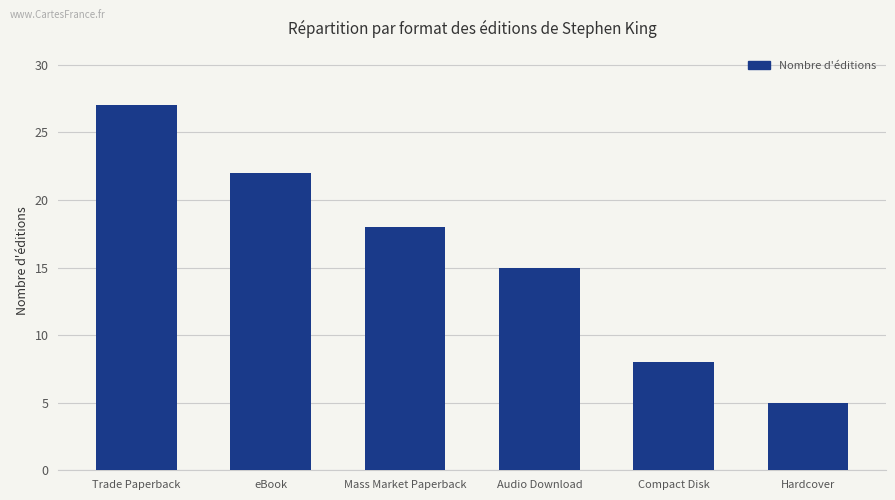

The value at Compact Disk is 11. True or false?

False